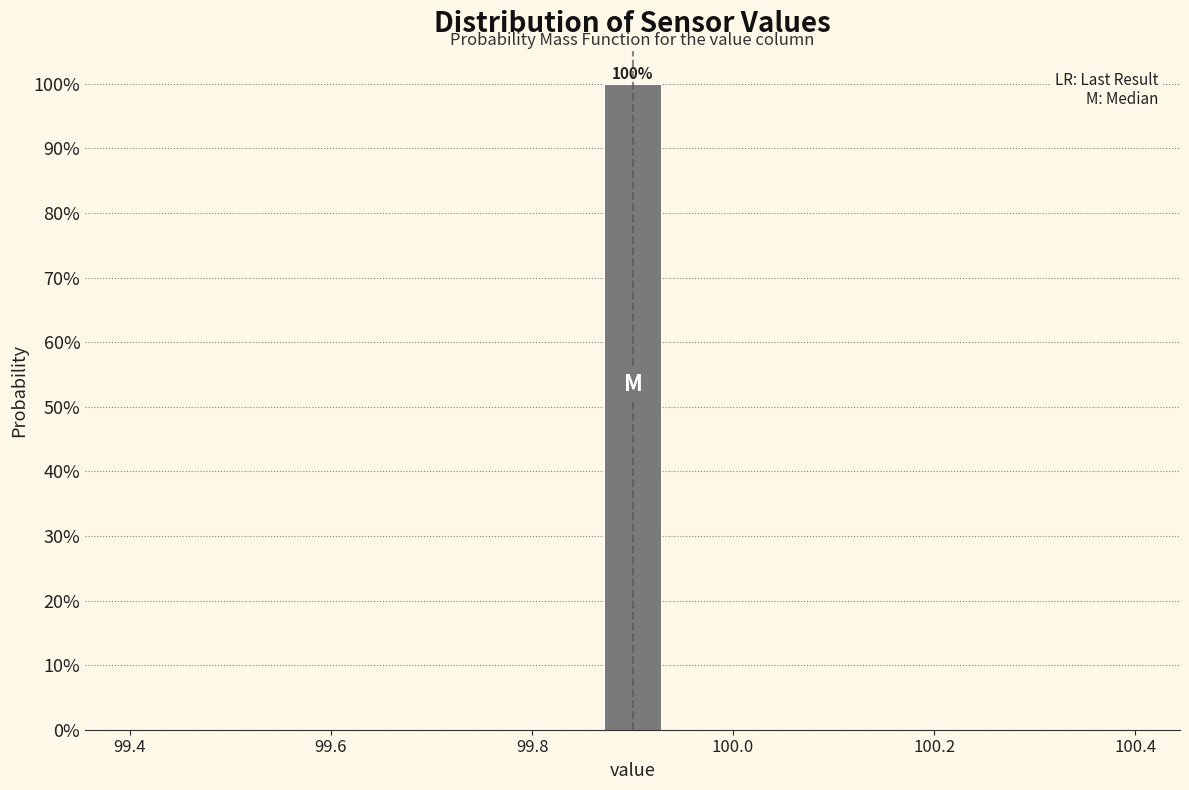

Read against the x-axis, roughly where is the centre of the tallest bar?

99.90